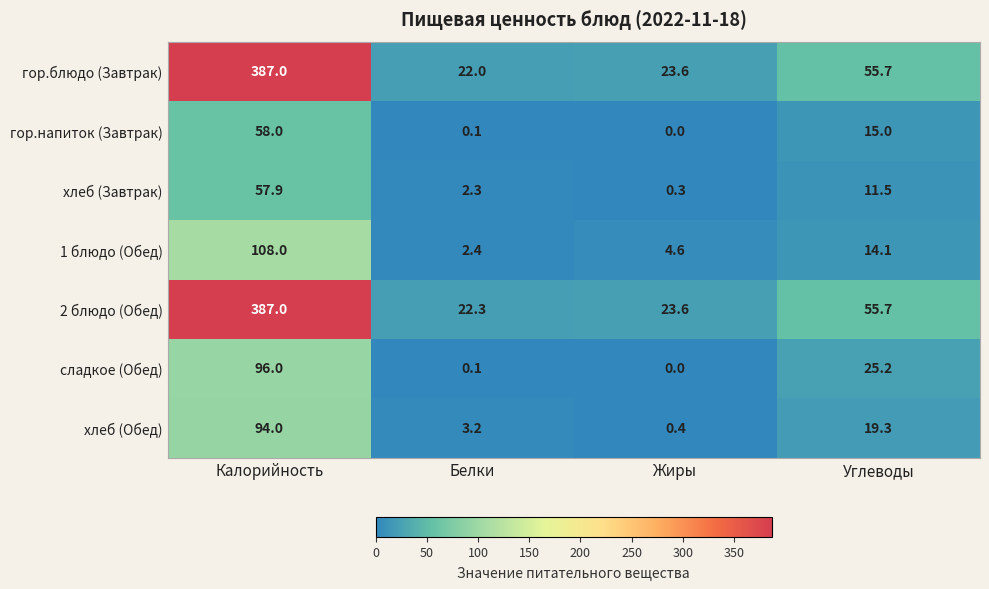

Reading left to right, extract all data points from this chart.

гор.блюдо (Завтрак): Калорийность=387.0	Белки=22.0	Жиры=23.6	Углеводы=55.7
гор.напиток (Завтрак): Калорийность=58.0	Белки=0.1	Жиры=0.0	Углеводы=15.0
хлеб (Завтрак): Калорийность=57.9	Белки=2.3	Жиры=0.3	Углеводы=11.5
1 блюдо (Обед): Калорийность=108.0	Белки=2.4	Жиры=4.6	Углеводы=14.1
2 блюдо (Обед): Калорийность=387.0	Белки=22.3	Жиры=23.6	Углеводы=55.7
сладкое (Обед): Калорийность=96.0	Белки=0.1	Жиры=0.0	Углеводы=25.2
хлеб (Обед): Калорийность=94.0	Белки=3.2	Жиры=0.4	Углеводы=19.3